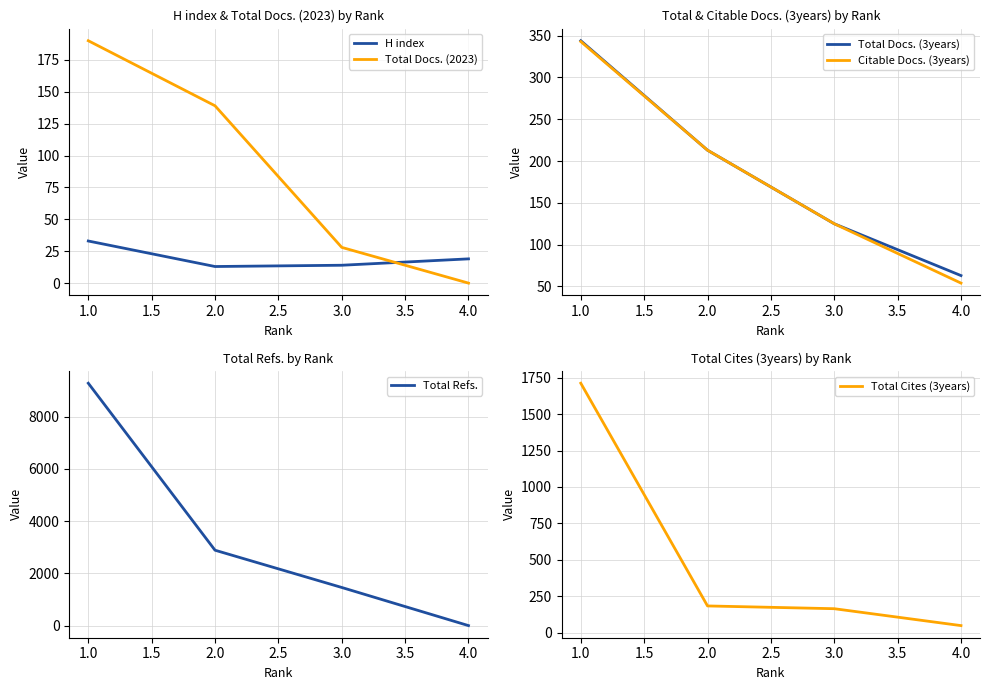

What is the highest value of the H index series?

33